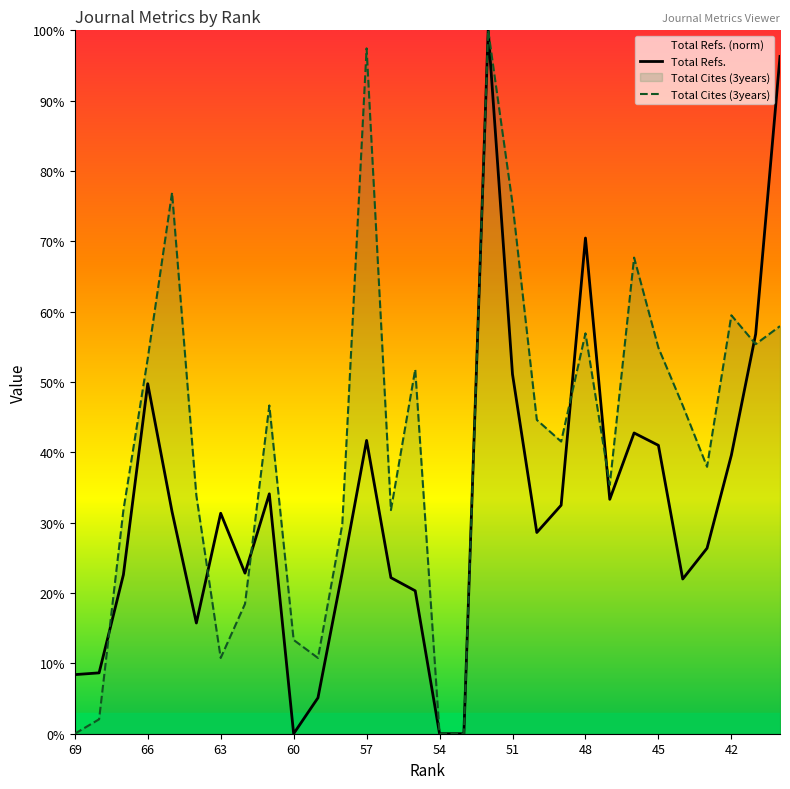

True or false: Total Cites (3years) has a value of 45.0 at 65.

False